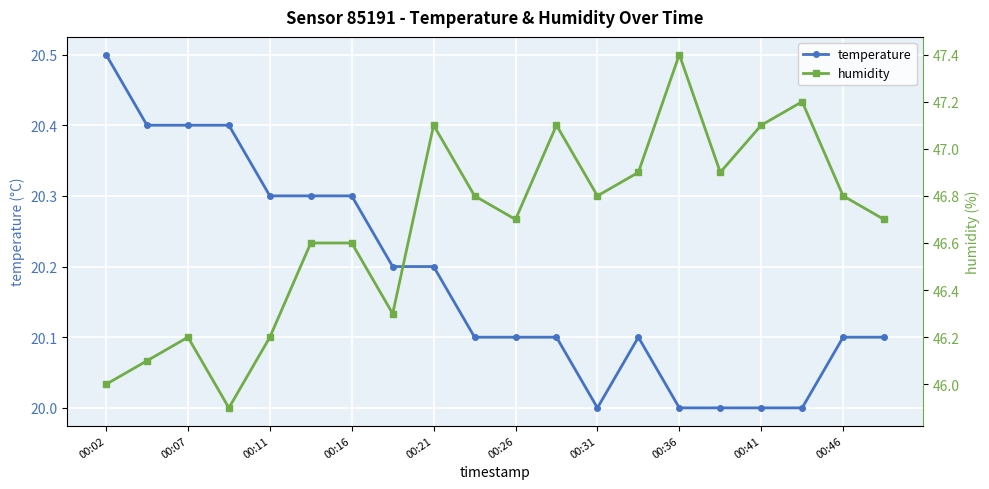

Read the temperature value at 00:31.

20.0